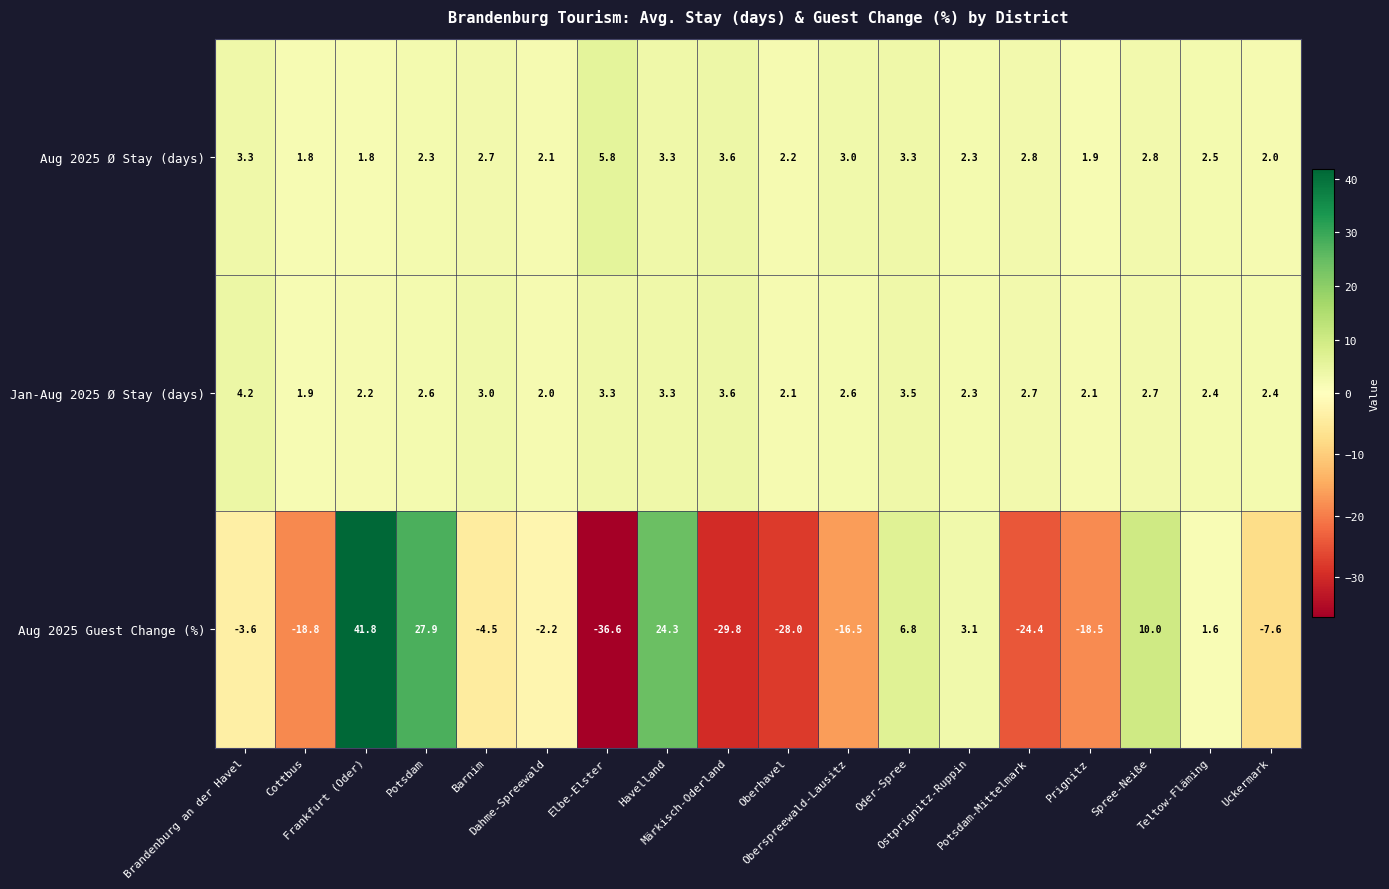

Which series has the largest total across all categories?

Aug 2025 Ø Stay (days)